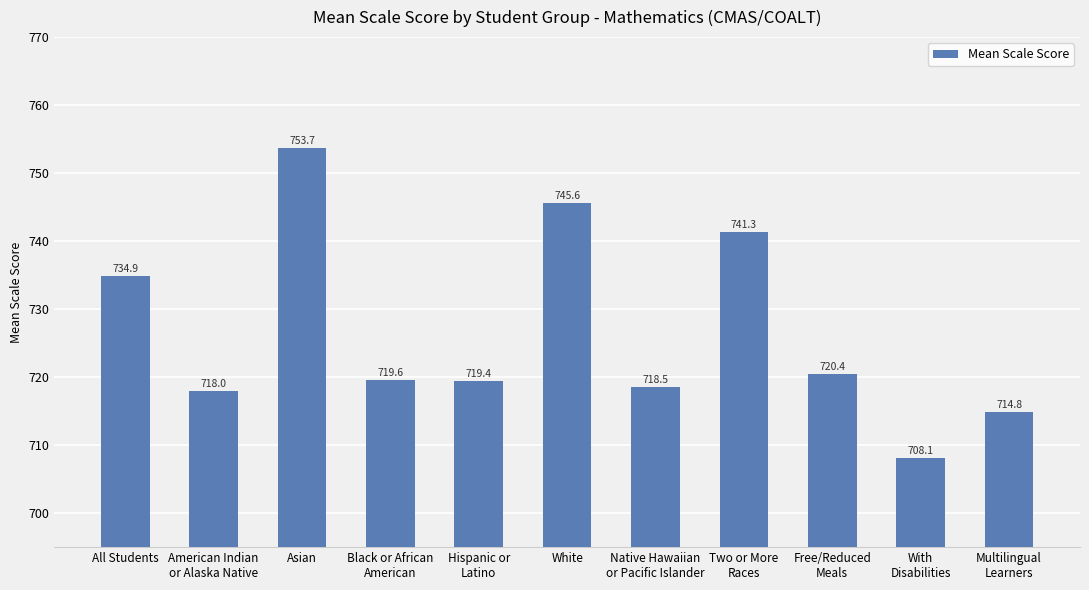

What is the difference between the second highest and second lowest values?

30.8